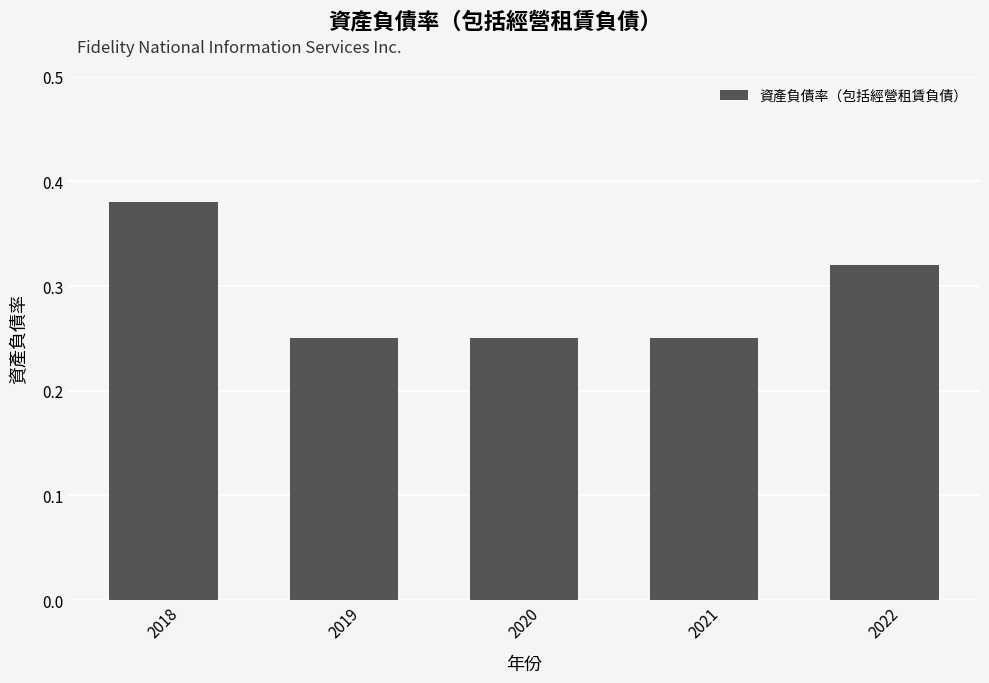

True or false: the data shows 0.6 at 2018.

False